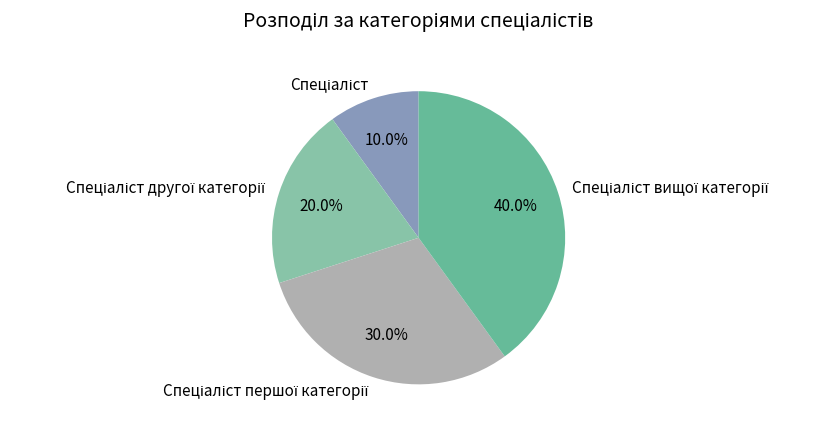

To the nearest percent, what is the difference between the largest and smallest slice percentages?

30%